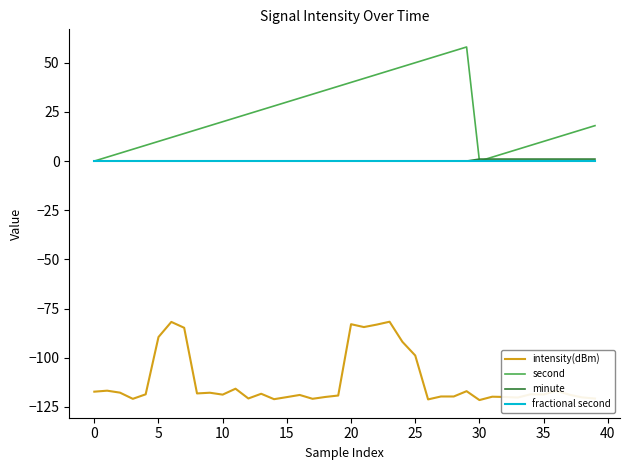

What is the smallest value displayed?

-121.5